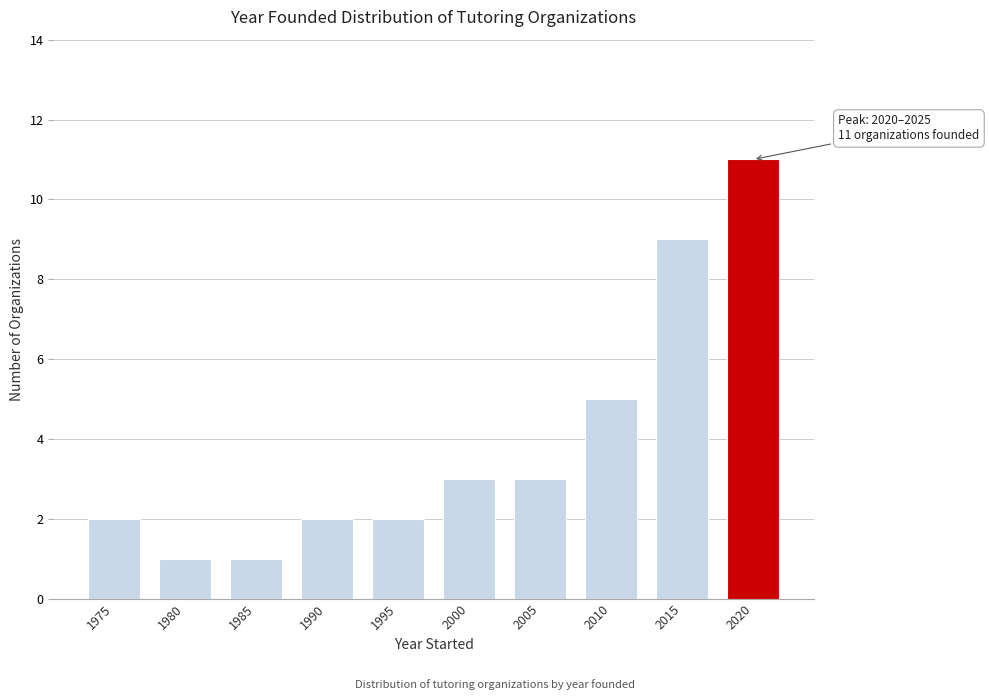

Reading left to right, extract all data points from this chart.

1975=2	1980=1	1985=1	1990=2	1995=2	2000=3	2005=3	2010=5	2015=9	2020=11